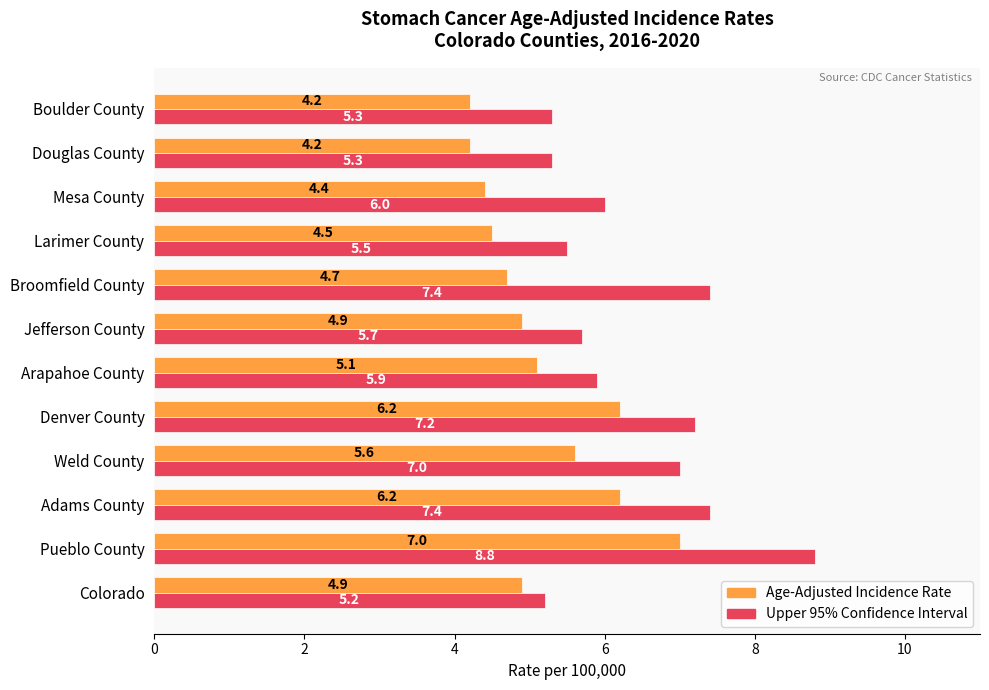

What is the maximum value for Age-Adjusted Incidence Rate?

7.0